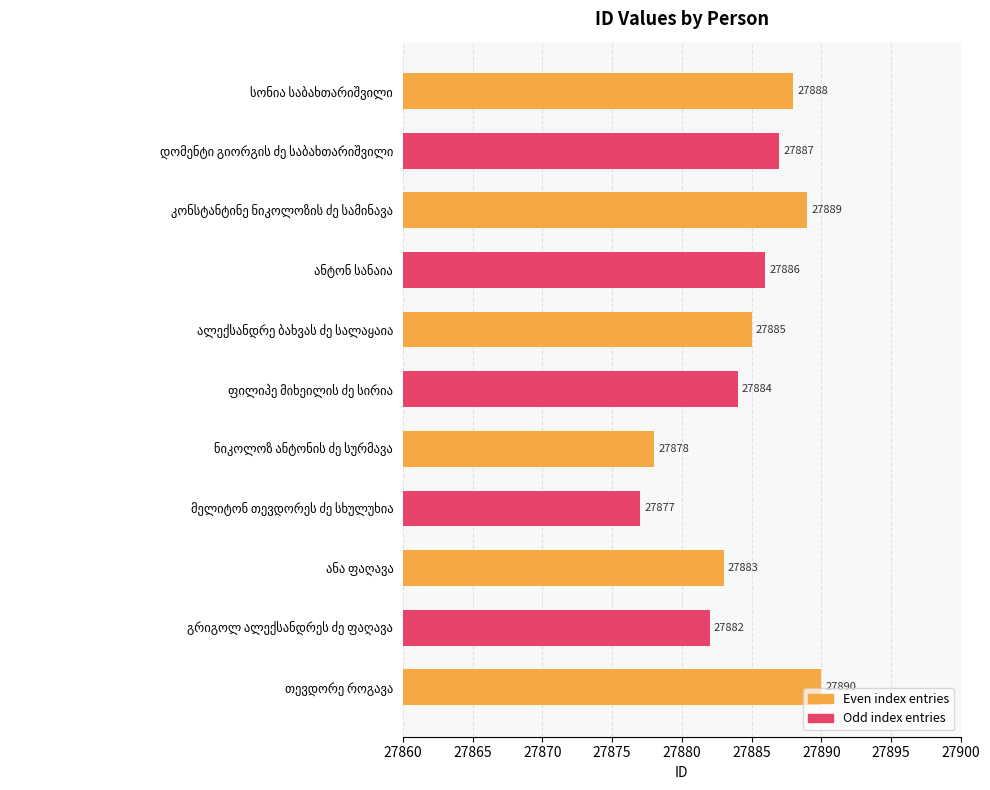

What is the greatest value displayed?

27890